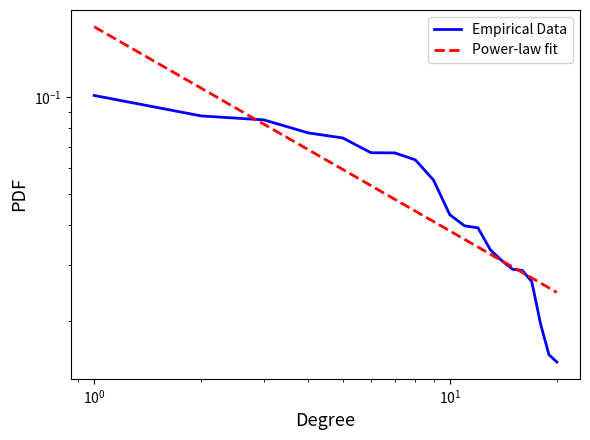

List the labels in order of value, largest first.

1, 2, 3, 4, 5, 6, 7, 8, 9, 10, 11, 12, 13, 14, 15, 16, 17, 18, 19, 20